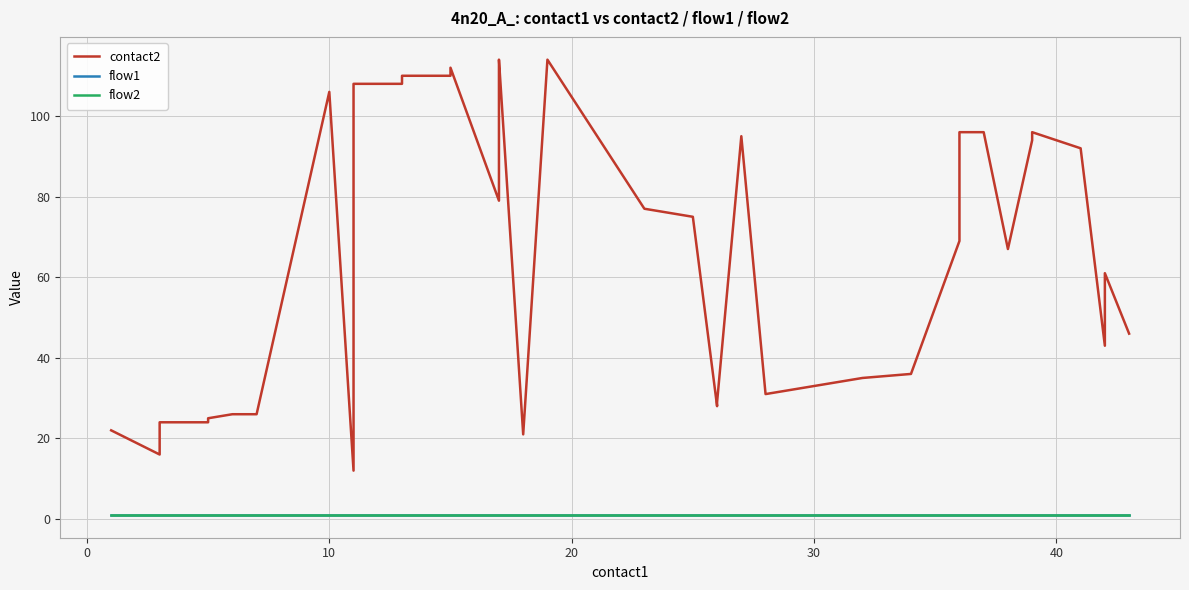

The value of flow1 at 11 is 1. True or false?

False